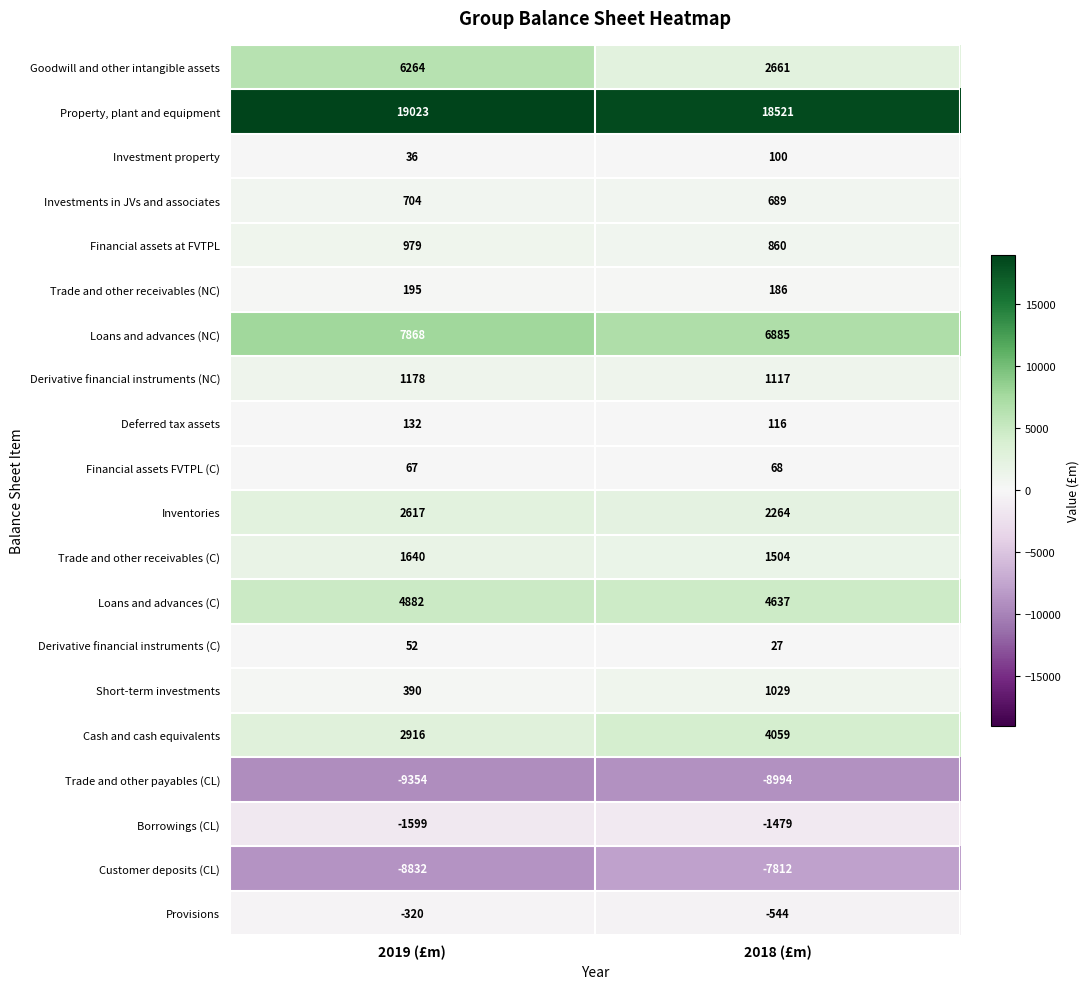

Rank the series by their maximum value, from highest to lowest.

Property, plant and equipment, Loans and advances (NC), Goodwill and other intangible assets, Loans and advances (C), Cash and cash equivalents, Inventories, Trade and other receivables (C), Derivative financial instruments (NC), Short-term investments, Financial assets at FVTPL, Investments in JVs and associates, Trade and other receivables (NC), Deferred tax assets, Investment property, Financial assets FVTPL (C), Derivative financial instruments (C), Provisions, Borrowings (CL), Customer deposits (CL), Trade and other payables (CL)